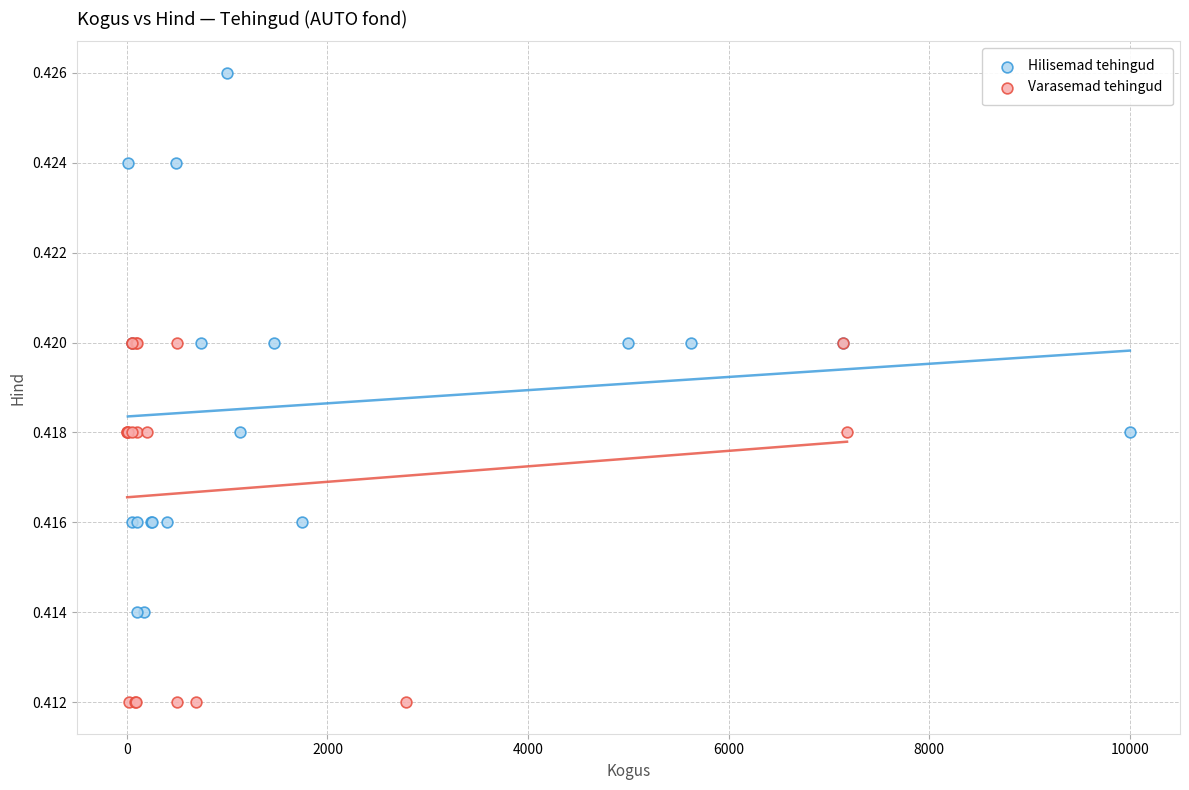

Which series contains the highest Y value?

Hilisemad tehingud